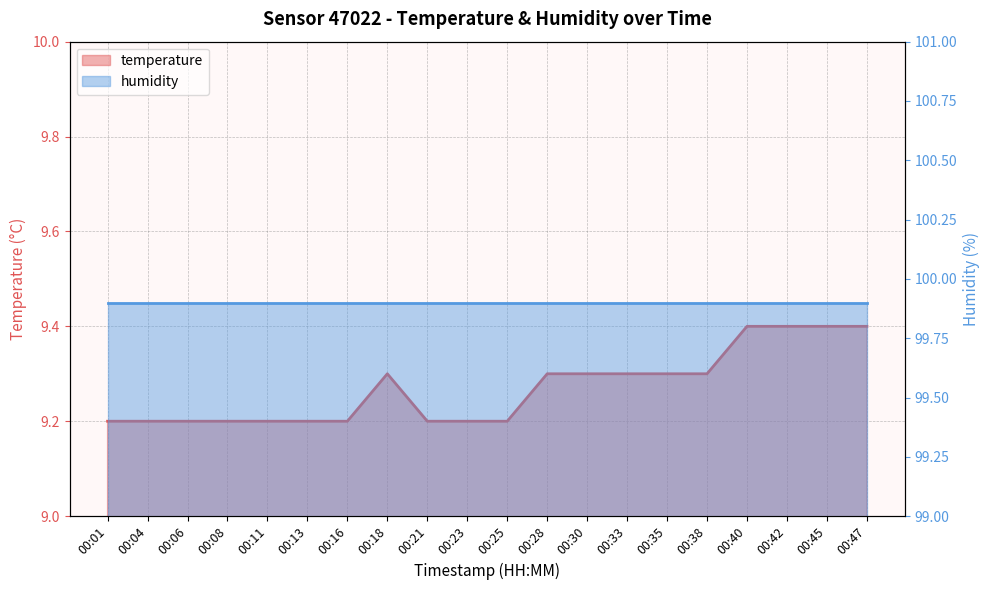

Where is the data nearest to the value 9?

00:01